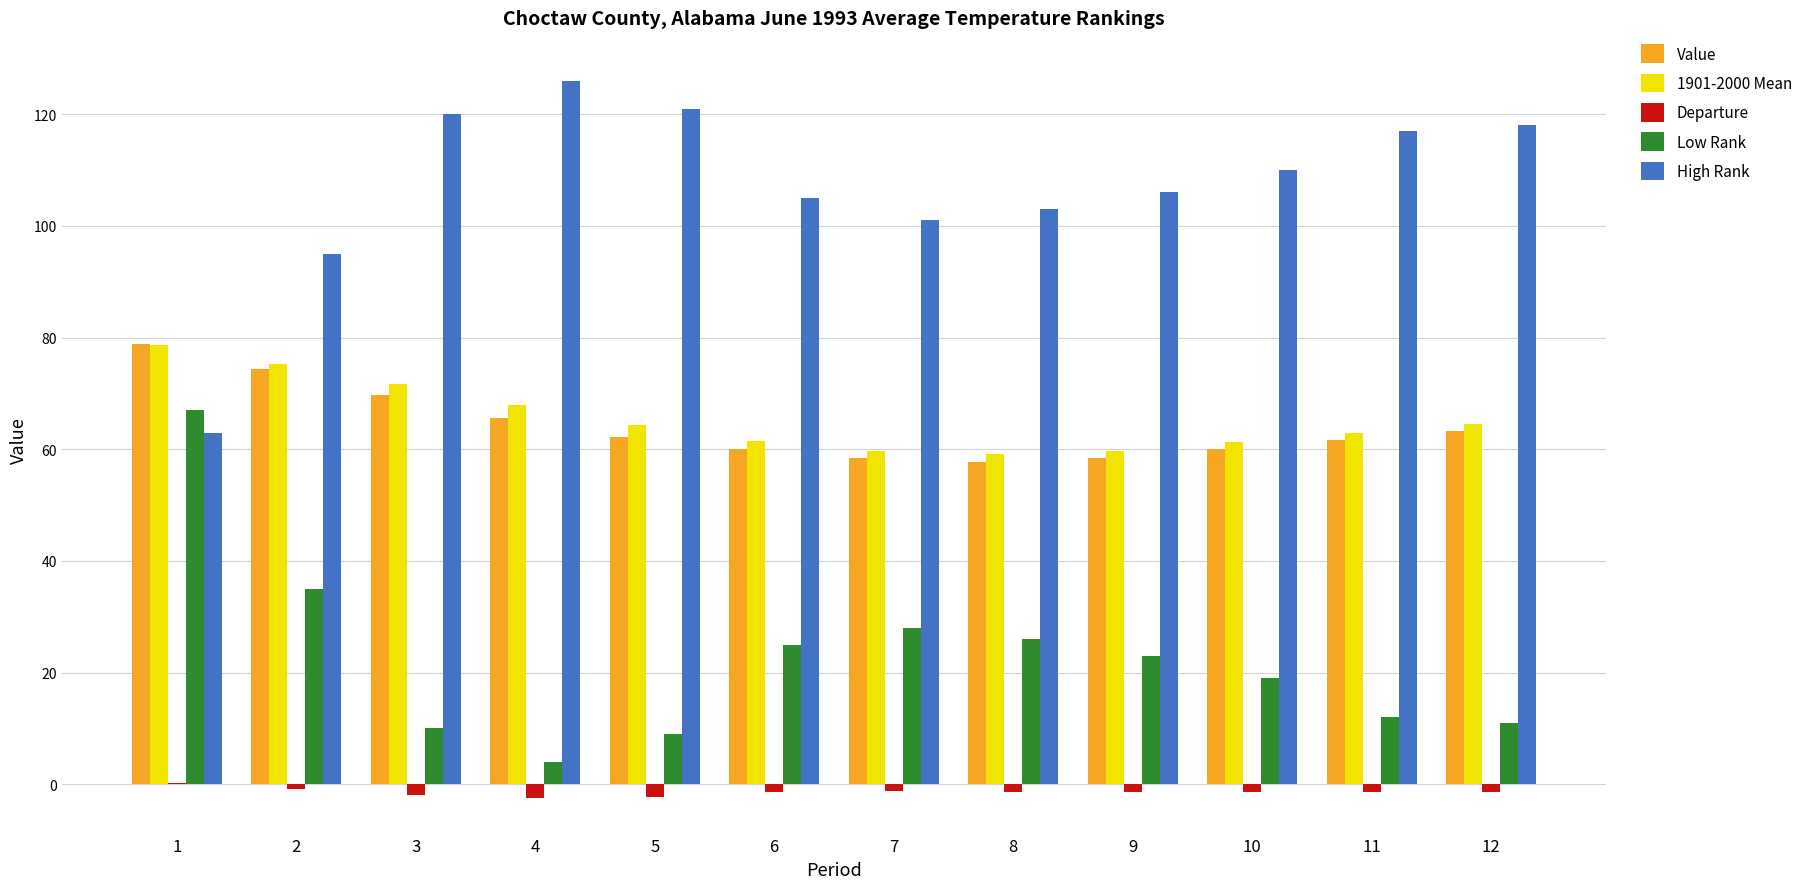

Is the value of High Rank at 2 greater than the value of Value at 1?

Yes